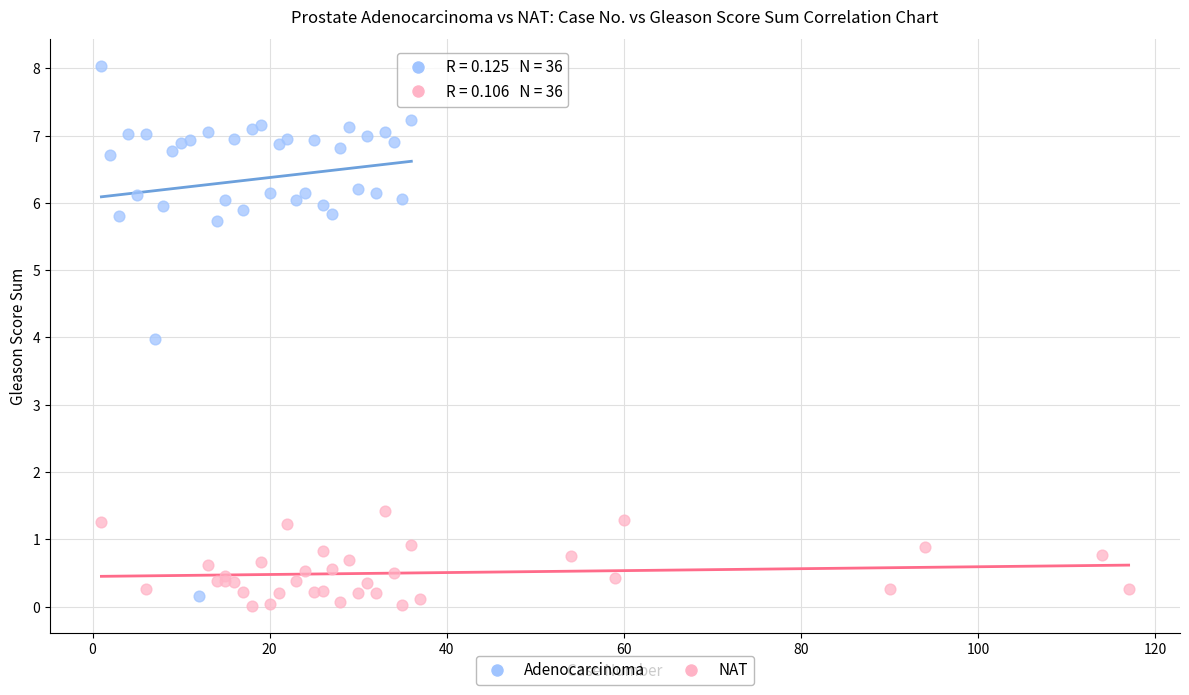

Which series has the widest spread of Y values?

Adenocarcinoma